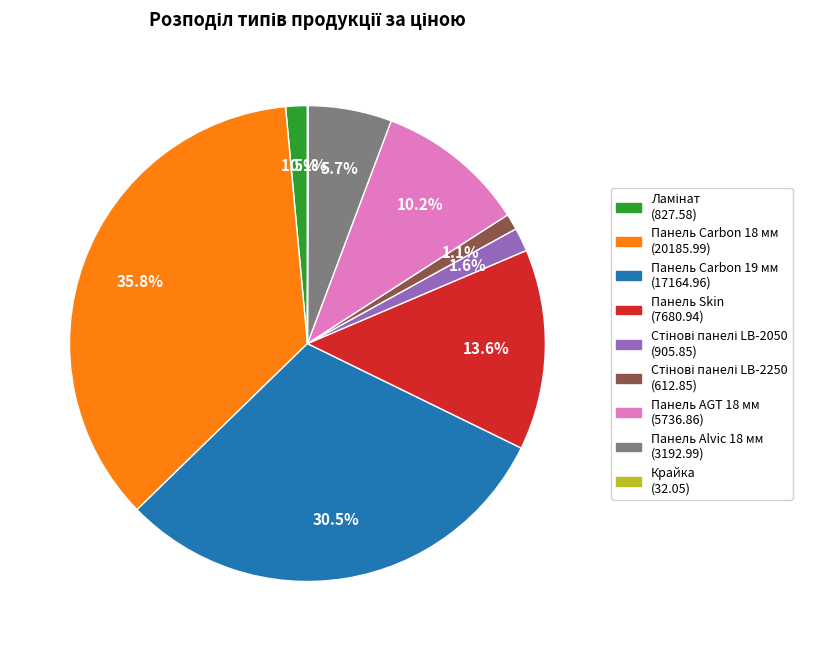

Between Панель AGT 18 мм and Панель Carbon 18 мм, which is larger?

Панель Carbon 18 мм